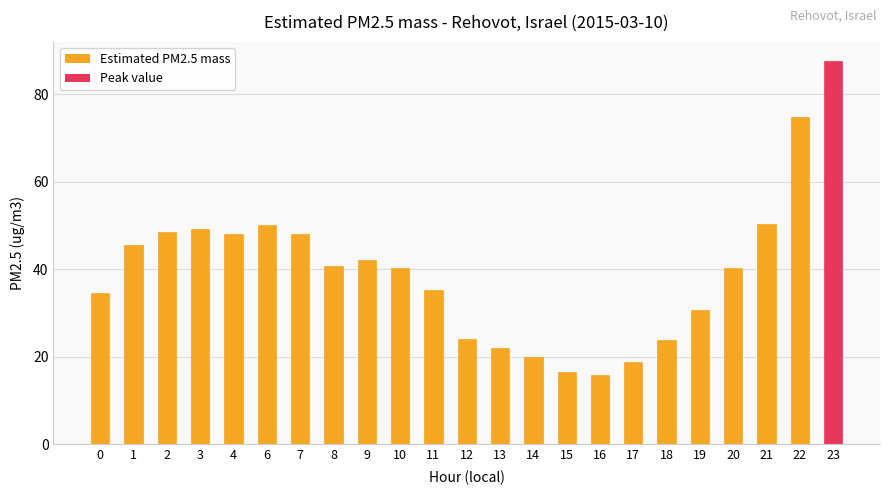

What is the ratio of the value at 16 to the value at 6?

0.3